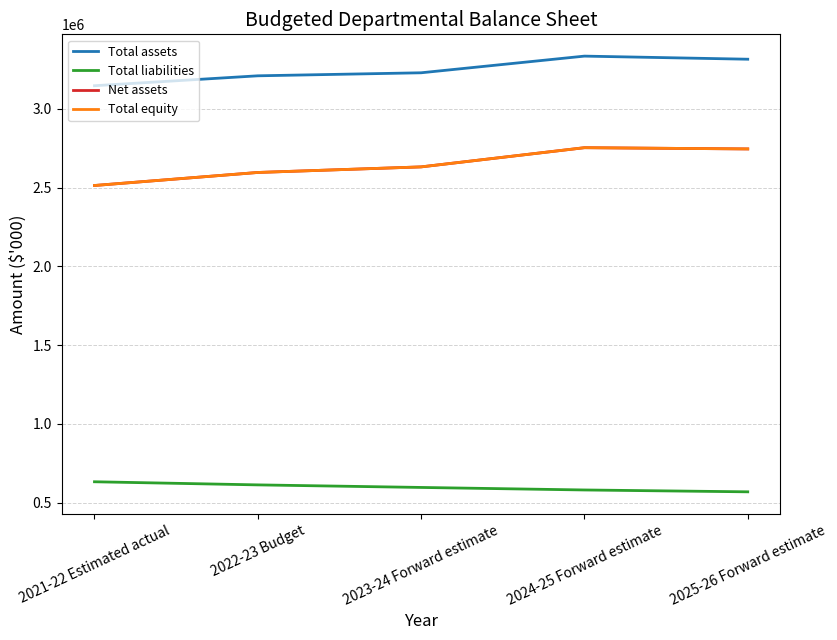

Does the chart have visible grid lines?

Yes